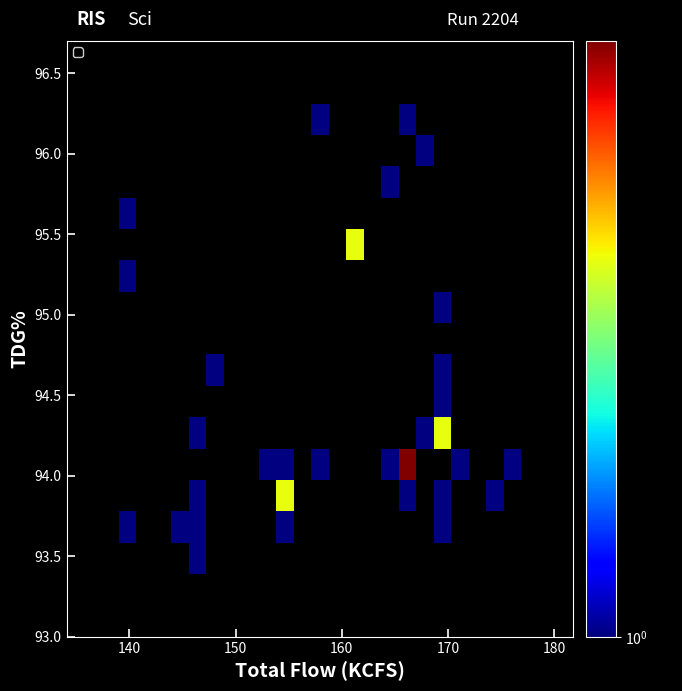

What is the maximum value shown in the chart?

3